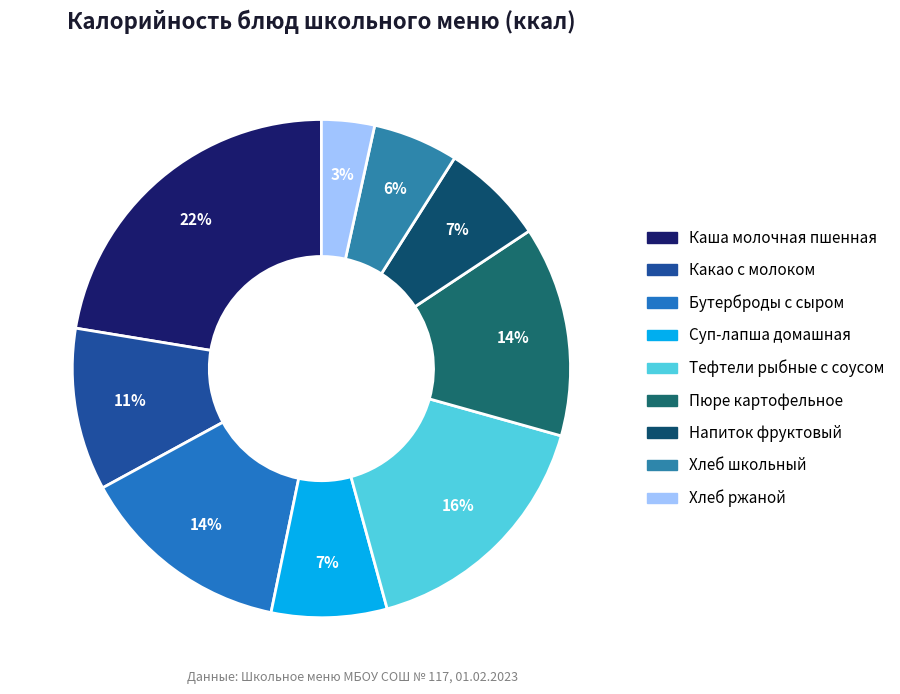

Count the number of slices in the pie.

9